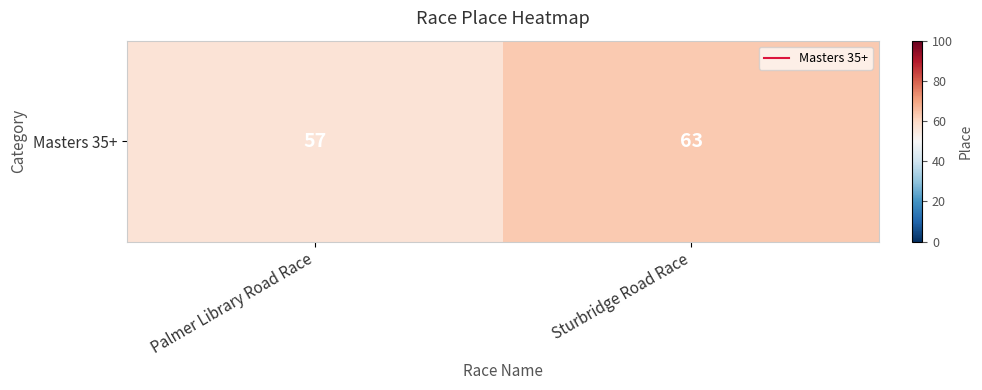

Rank the categories by value from lowest to highest.

Palmer Library Road Race, Sturbridge Road Race